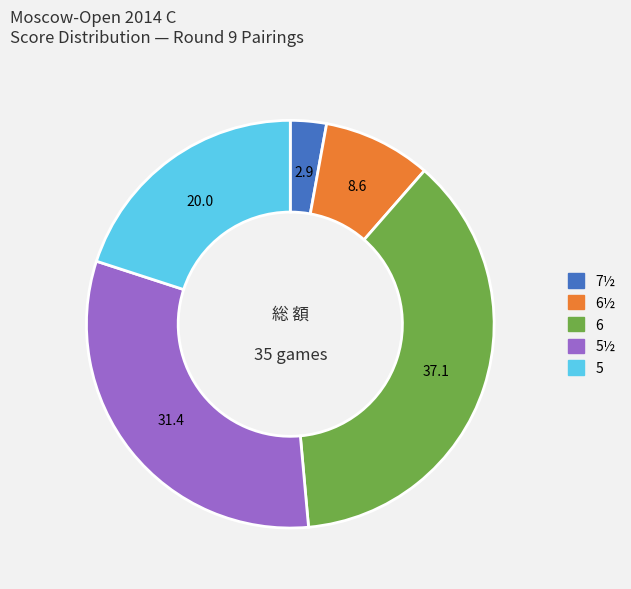

Rank the categories by value from highest to lowest.

6, 5½, 5, 6½, 7½